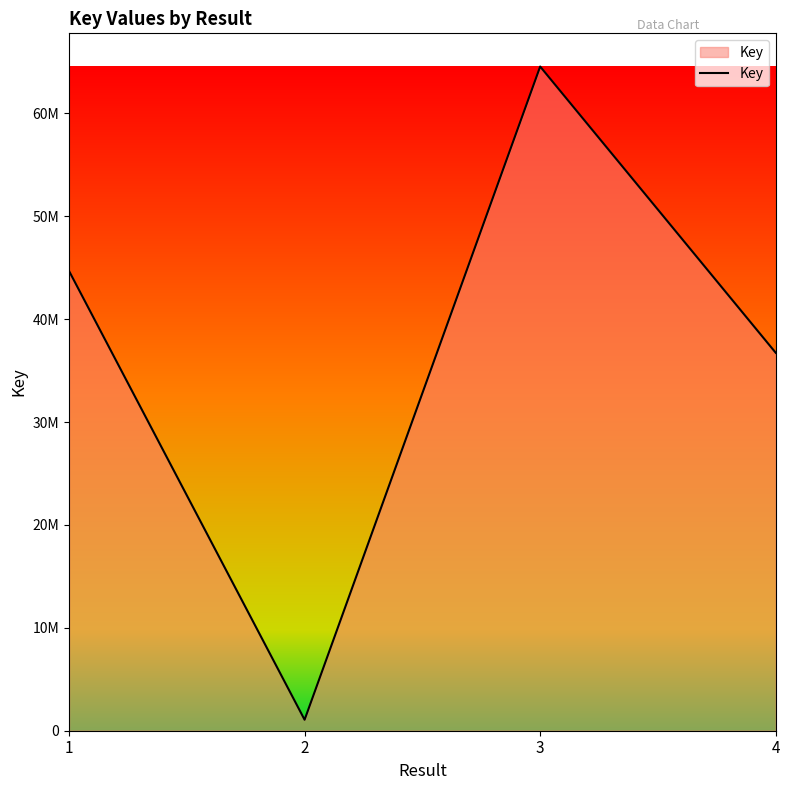

Reading right to left, list all the values displayed in this chart.

4=36734738	3=64563133	2=1067378	1=44695299